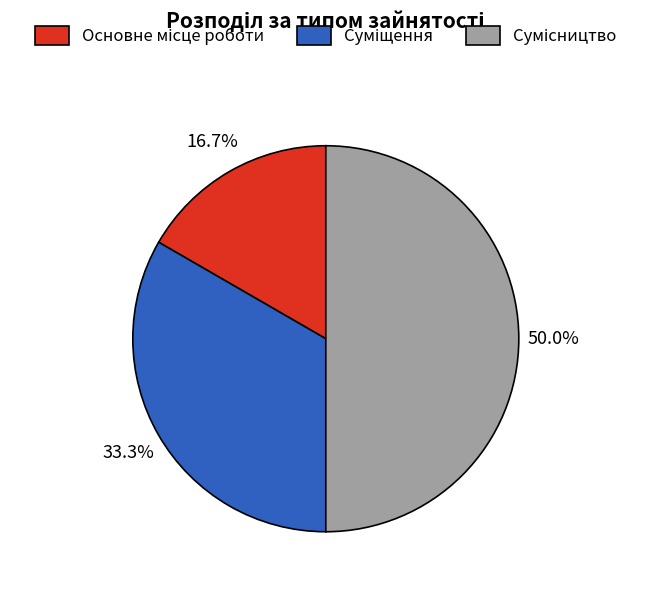

How many slices are in this pie chart?

3